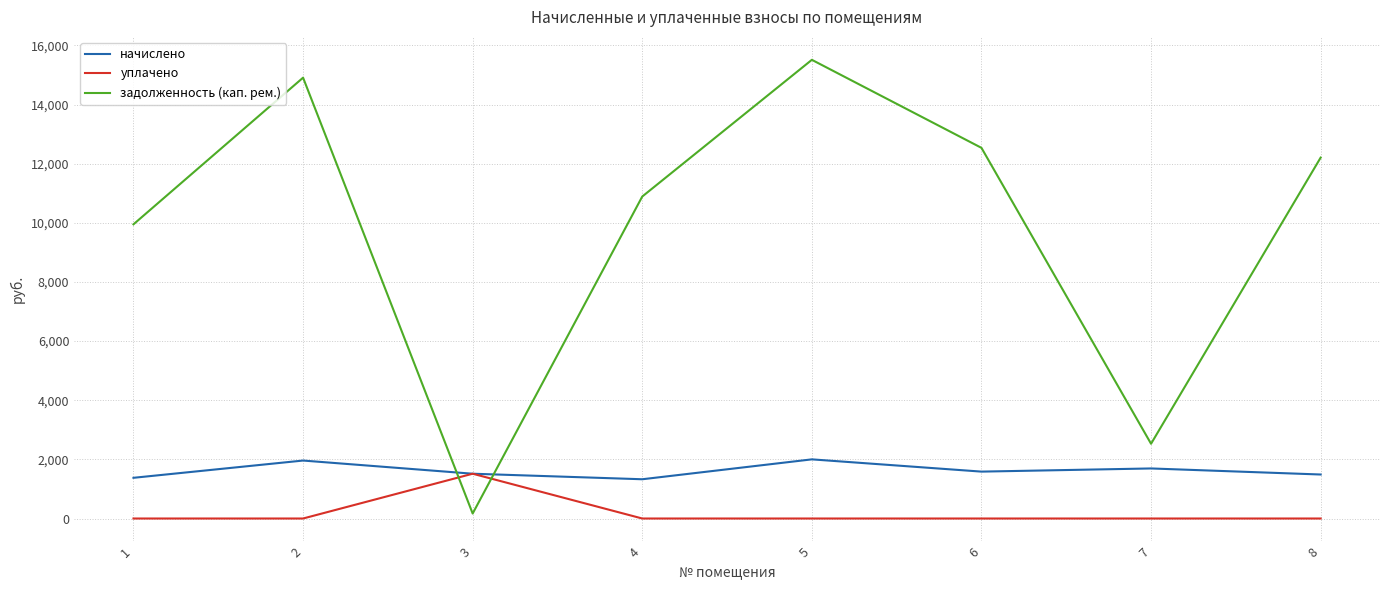

What is the total value across all series at 1?

11326.3